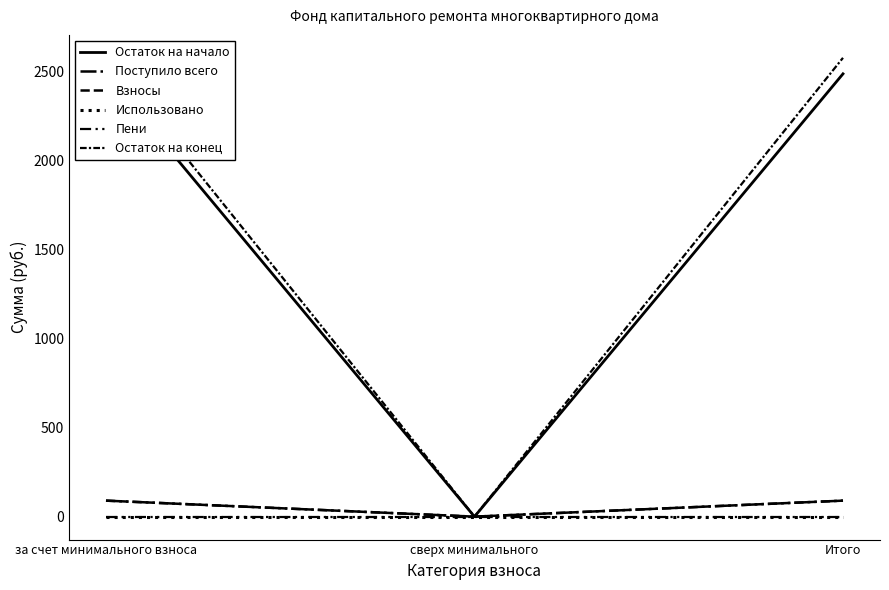

Which category has the lowest value in the Поступило всего series?

сверх минимального